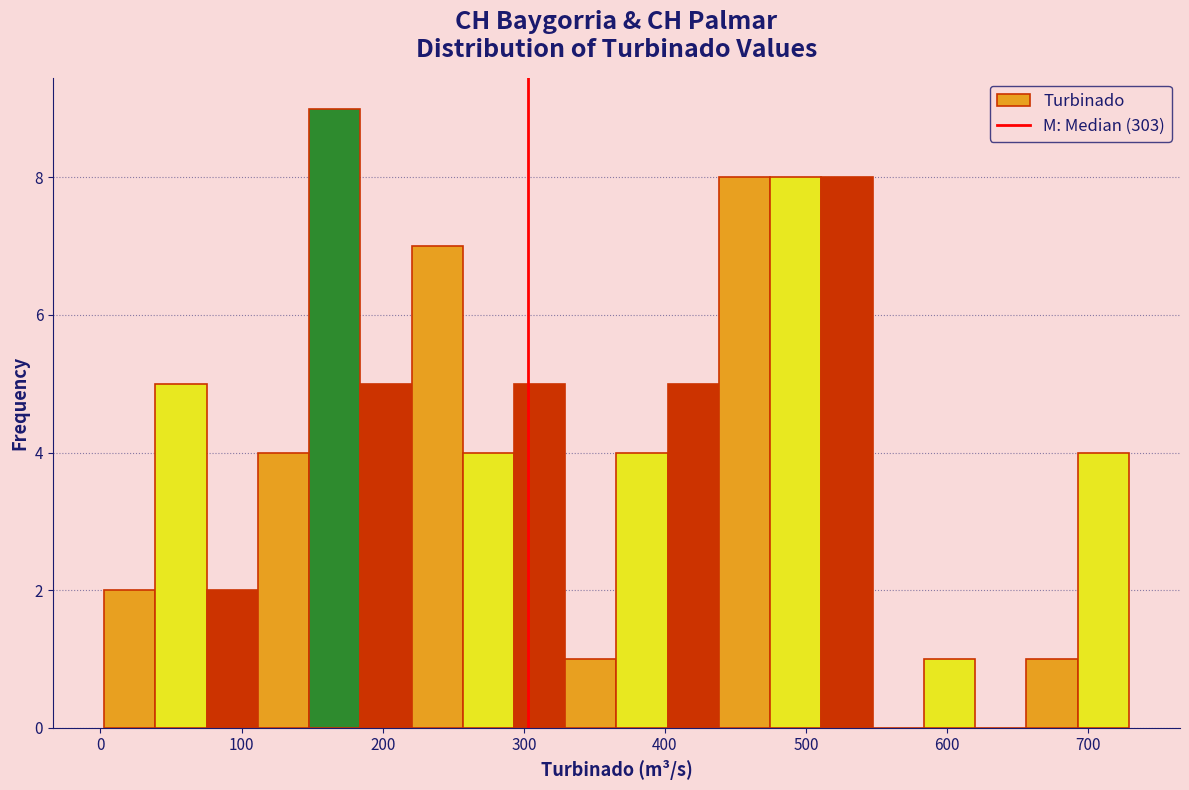

Around what value on the x-axis is the tallest bar? Give the approximate position of its centre, as read against the axis.

170